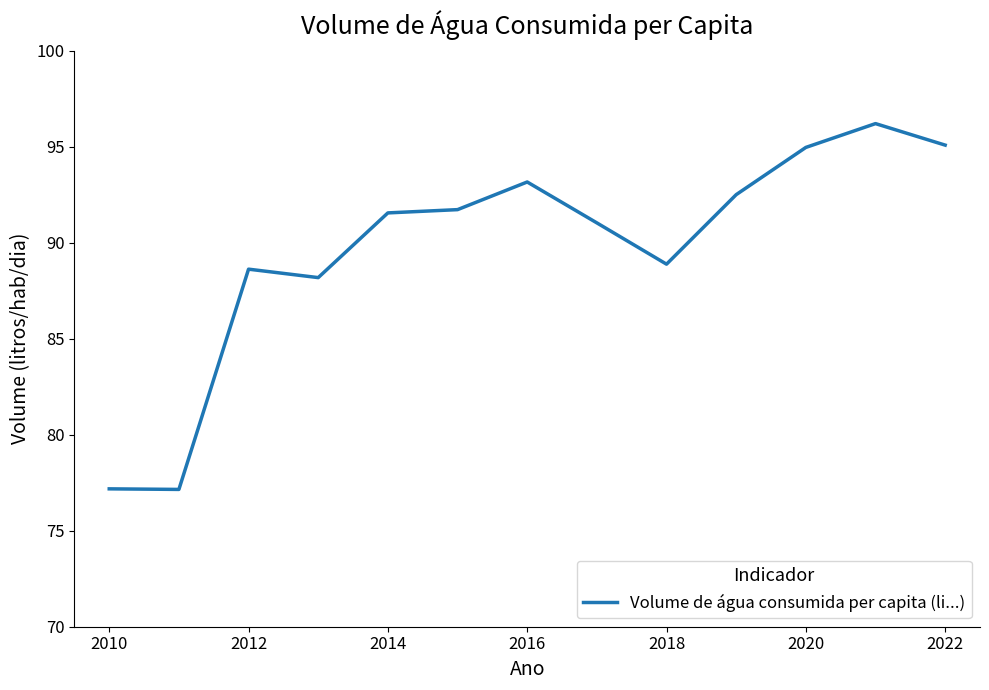

What is the greatest value displayed?

96.2